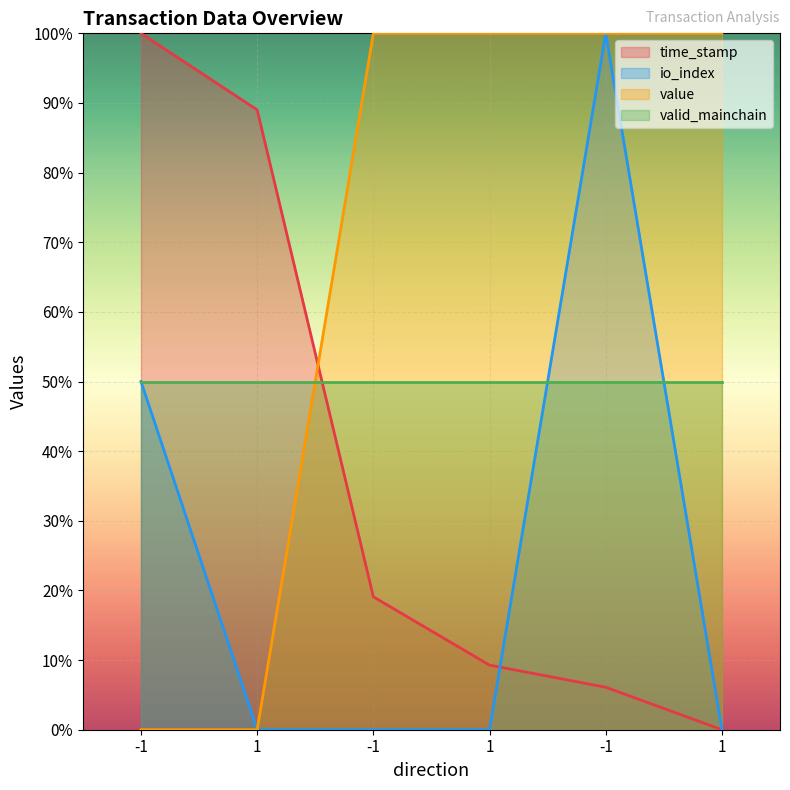

How many values in time_stamp are above zero?

5